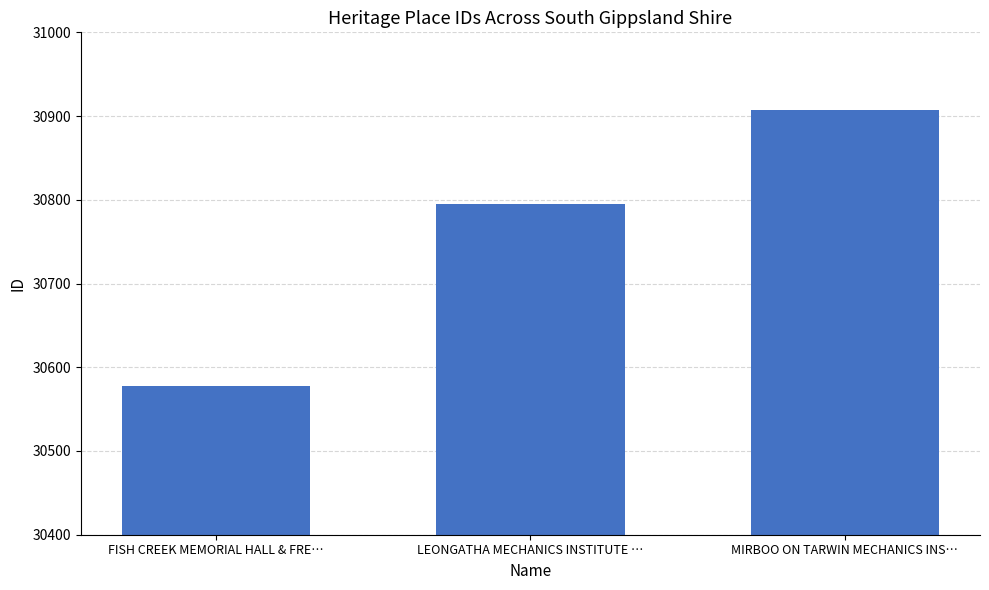

Is it true that the value at FISH CREEK MEMORIAL HALL & FRE… is 30578?

True